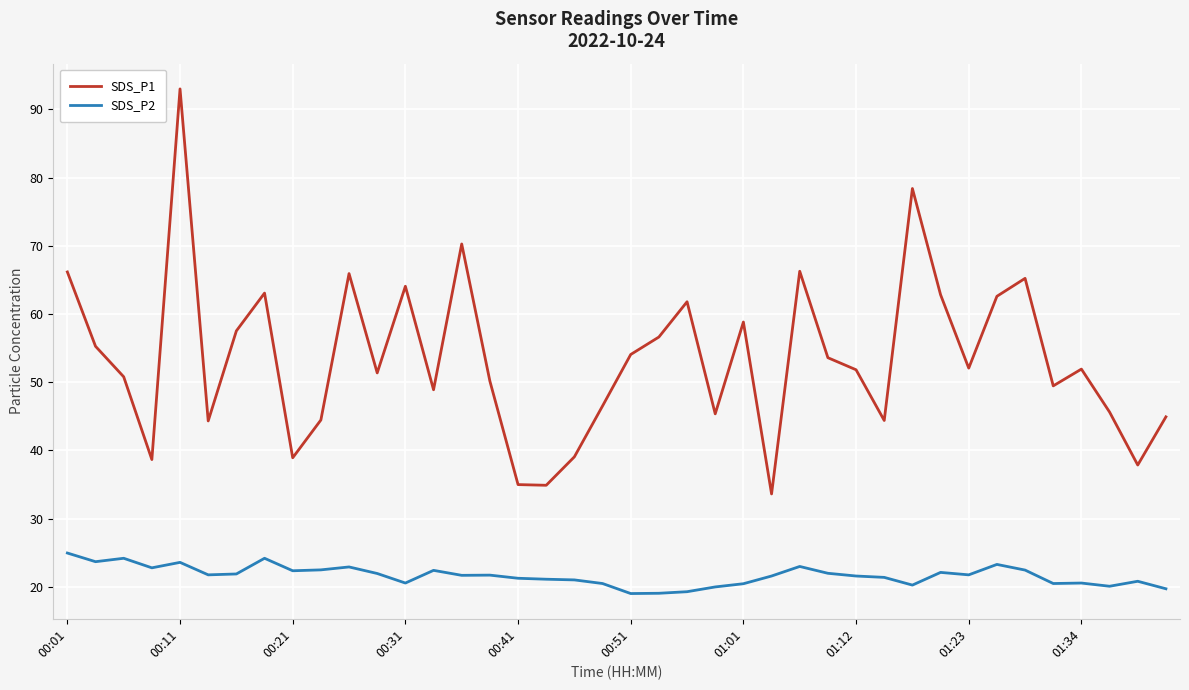

Which series has the largest total across all categories?

SDS_P1